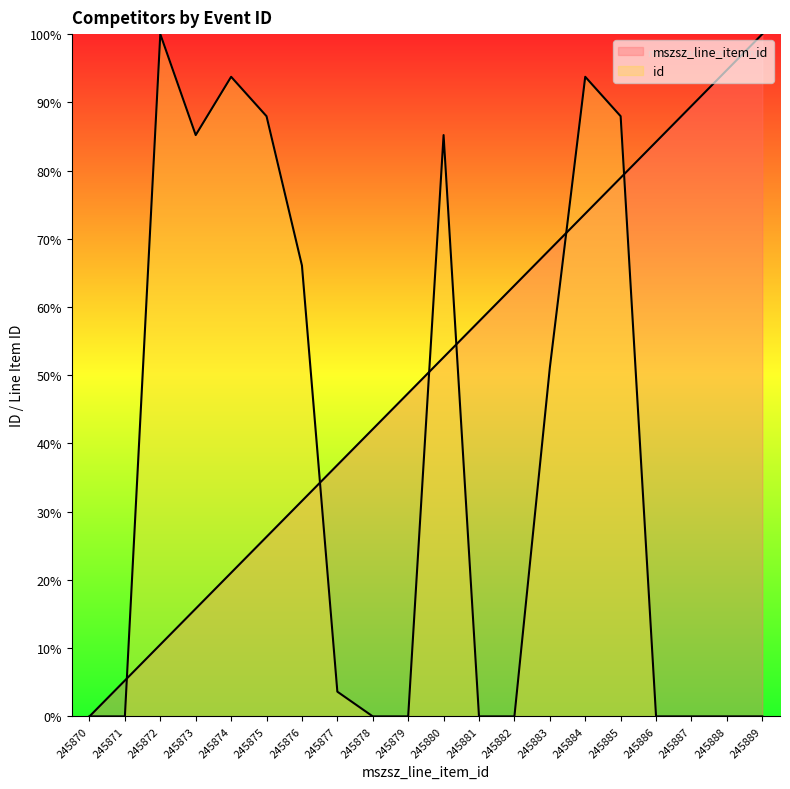

How many values in the id series are below 3?

10